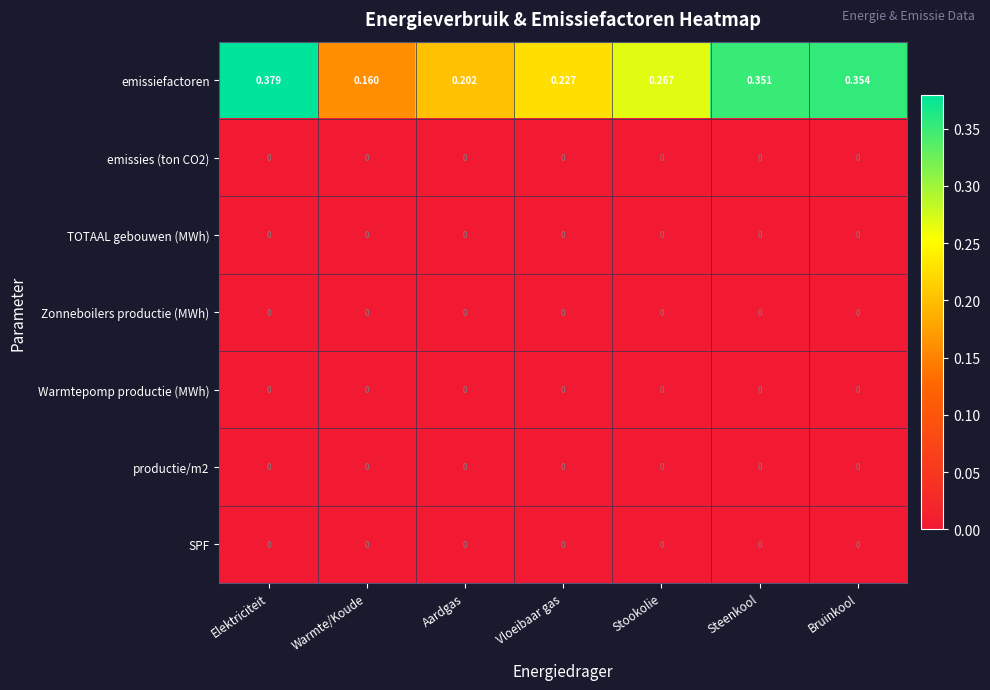

Which category has the highest value across all series?

Elektriciteit